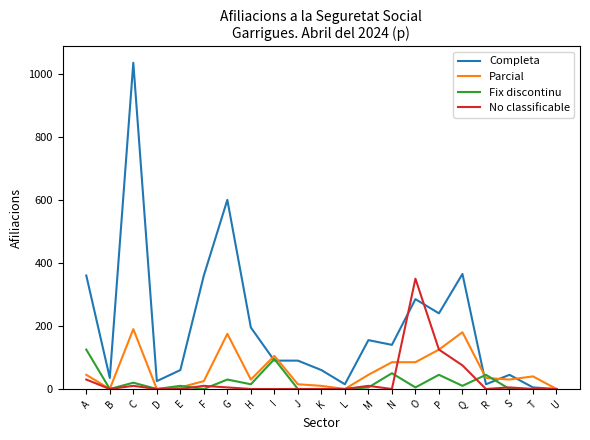

Rank the series by their maximum value, from lowest to highest.

Fix discontinu, Parcial, No classificable, Completa